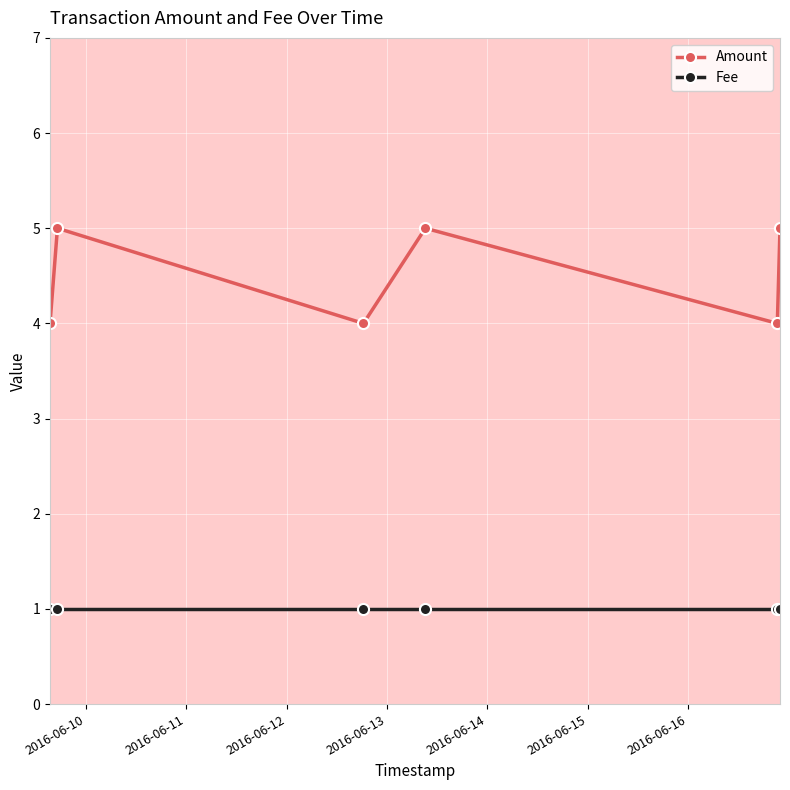

How many series are shown in this chart?

2